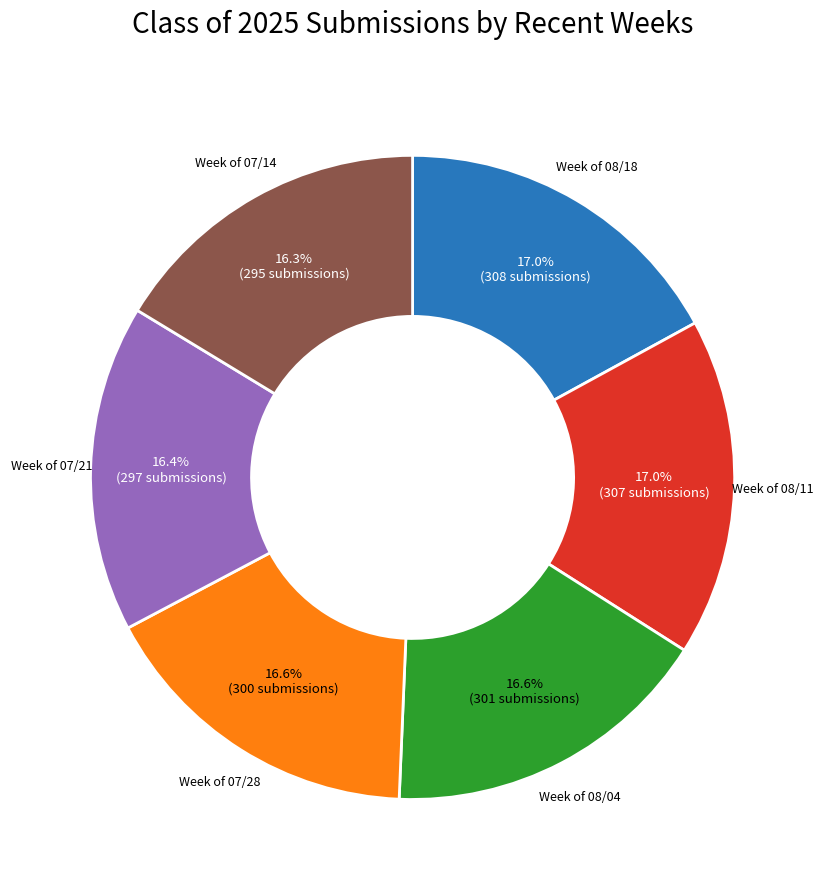

Is there a majority slice in this chart?

No